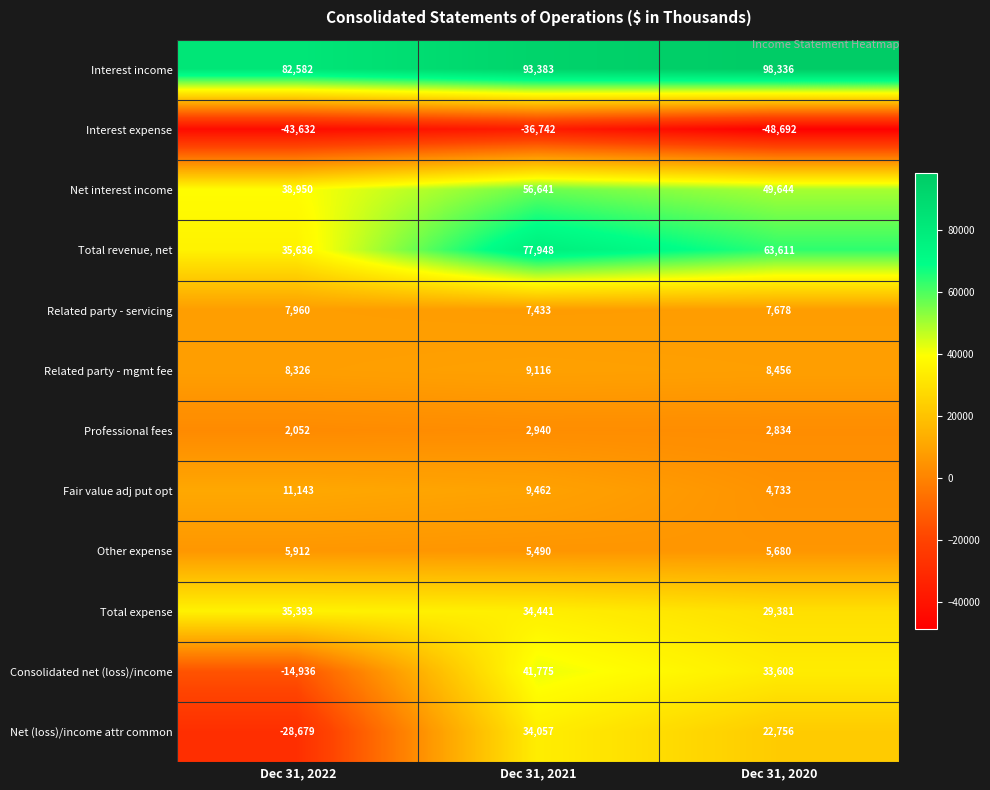

Is it true that Interest income equals 98336 at Dec 31, 2020?

True